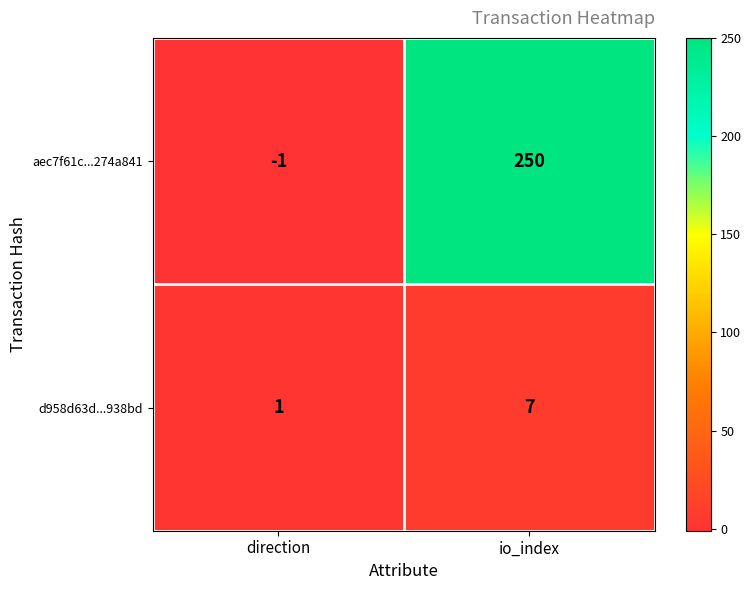

How many categories are shown in the chart?

2